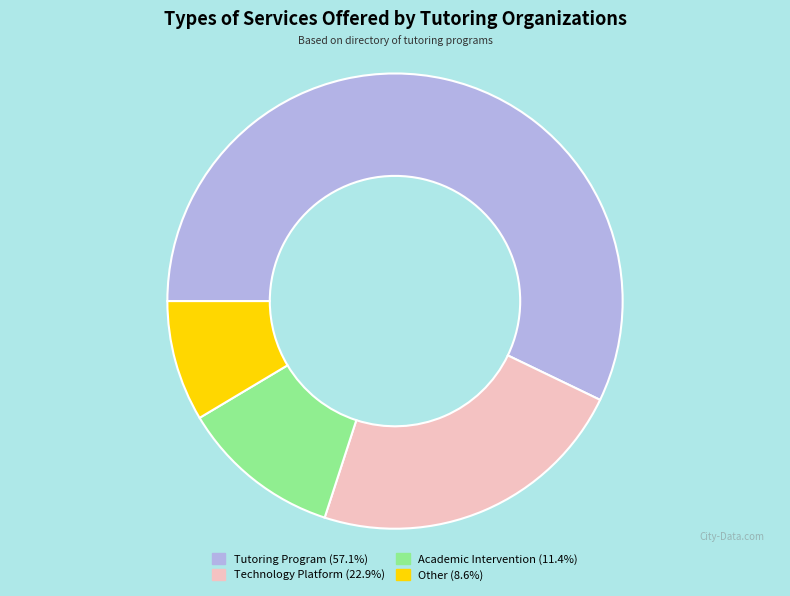

Combined, do Tutoring Program and Technology Platform account for over 50%?

Yes